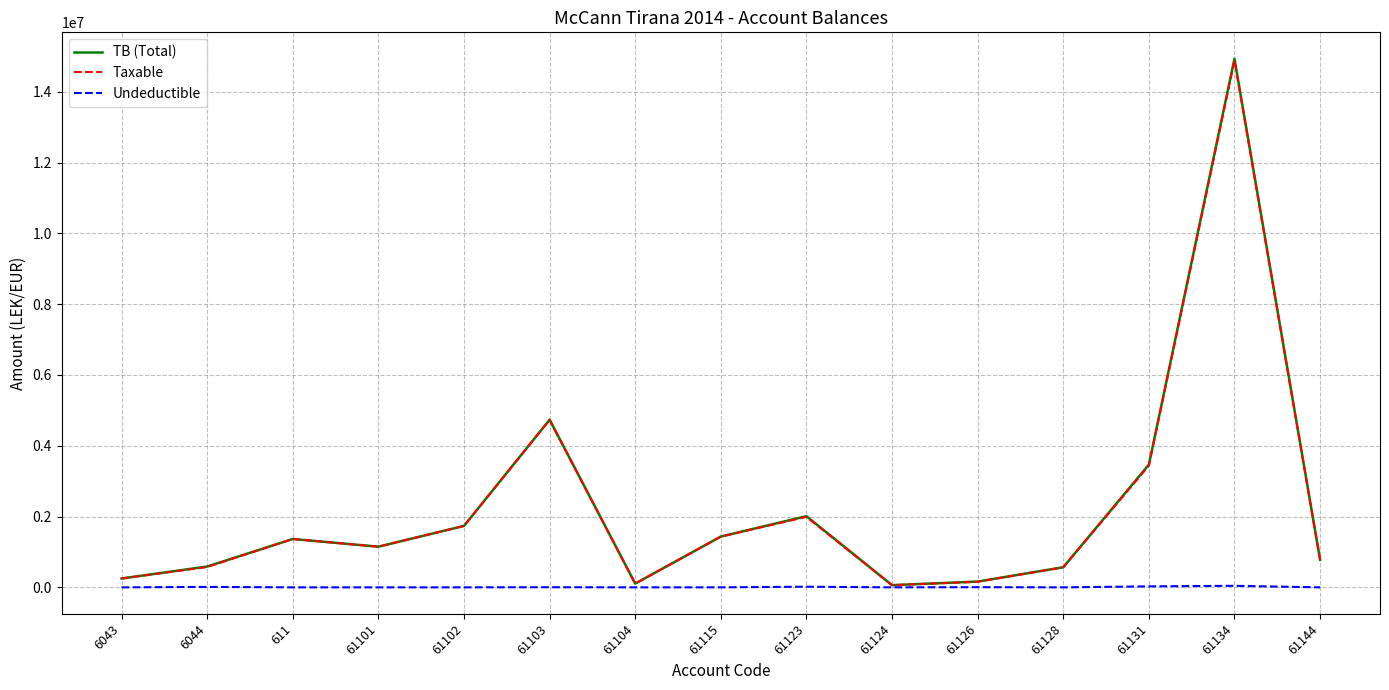

Which series has the widest spread of values?

TB (Total)